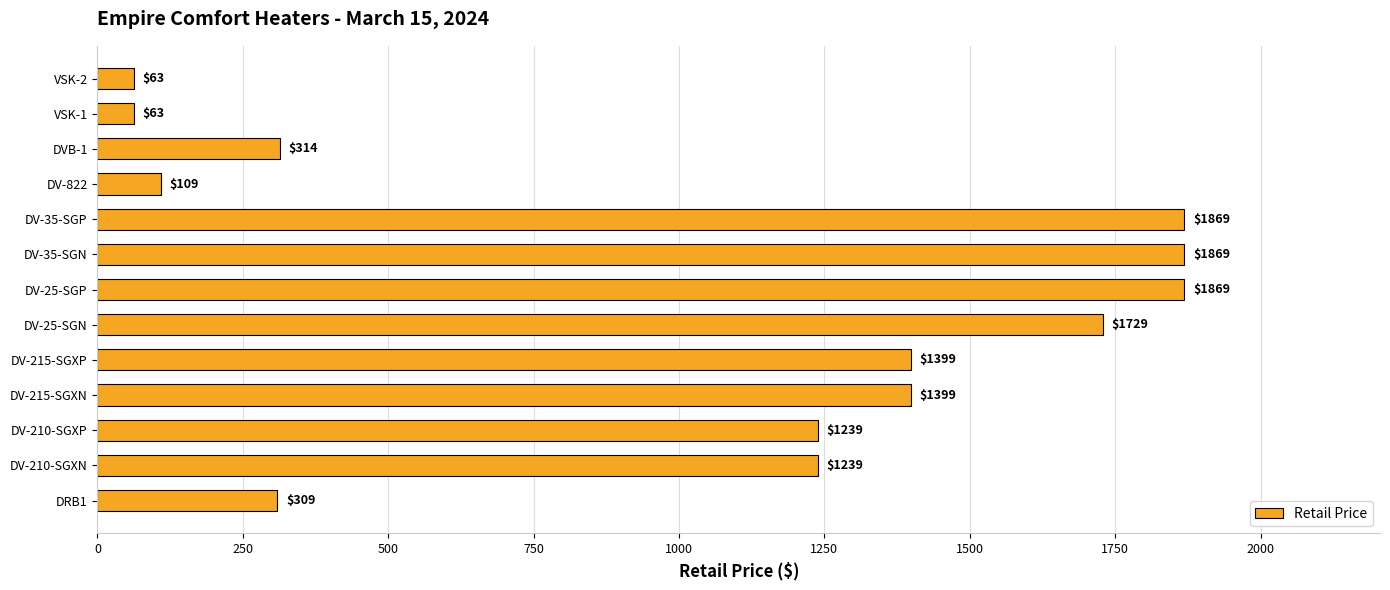

What is the sum of all values?

13470